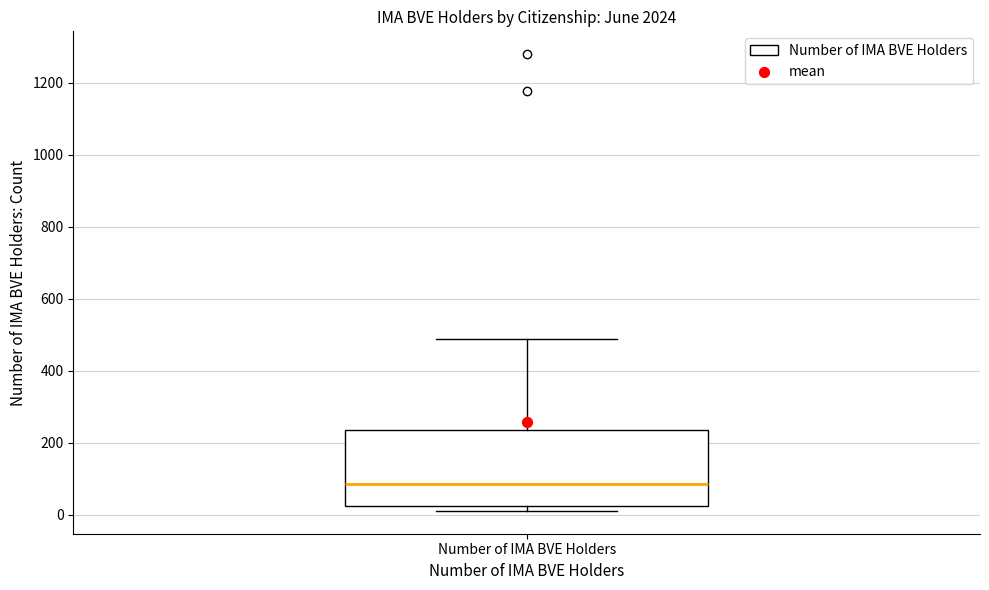

Transcribe this box plot: give where the median line is, the range the box spans, and where the two whiskers end, as read against the y-axis. The values are not printed on the chart, so give them approximately, as read against the axis.

median 80, box 20 to 240, whiskers 20 (just below the box's lower edge) to 480